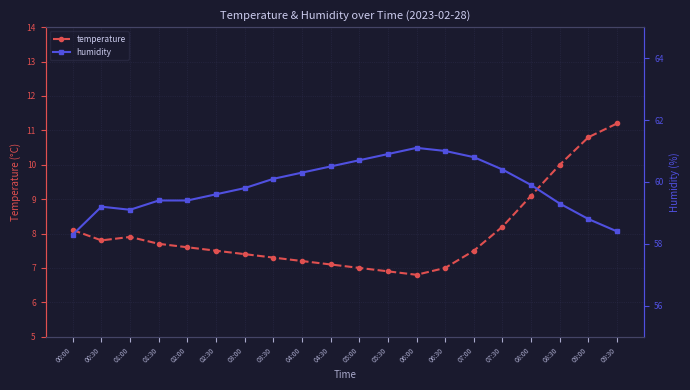

What is the value of the humidity point at the 6th from the left?

59.6